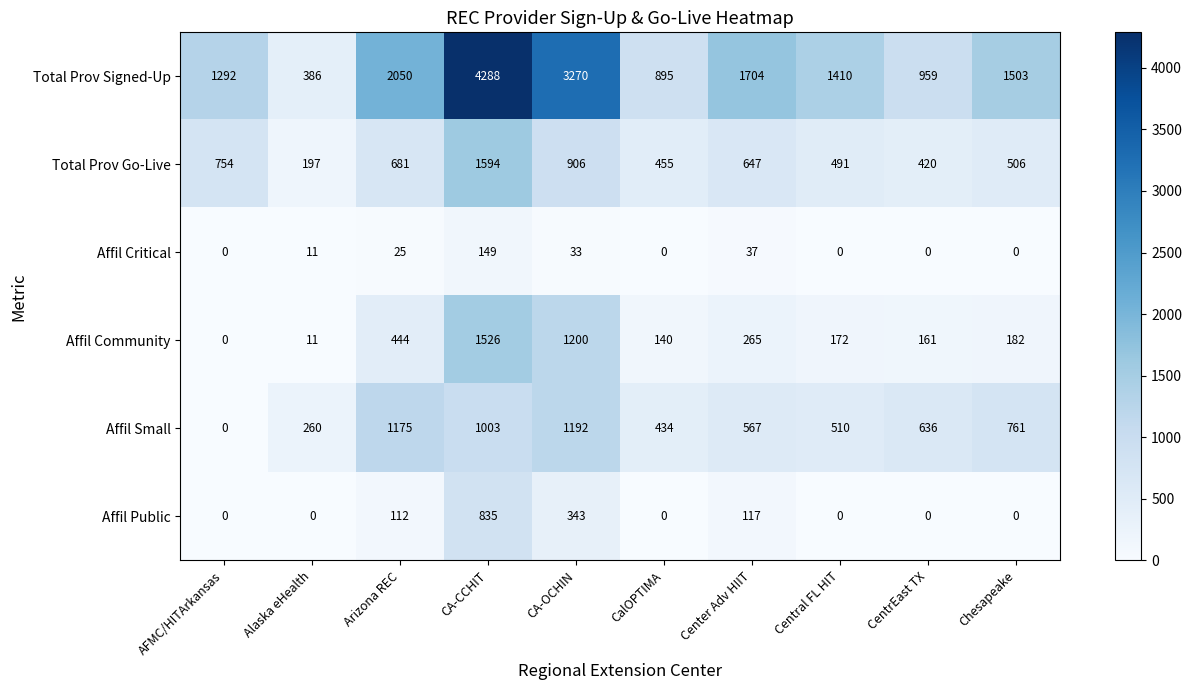

Which series has the largest total across all categories?

Total Prov Signed-Up